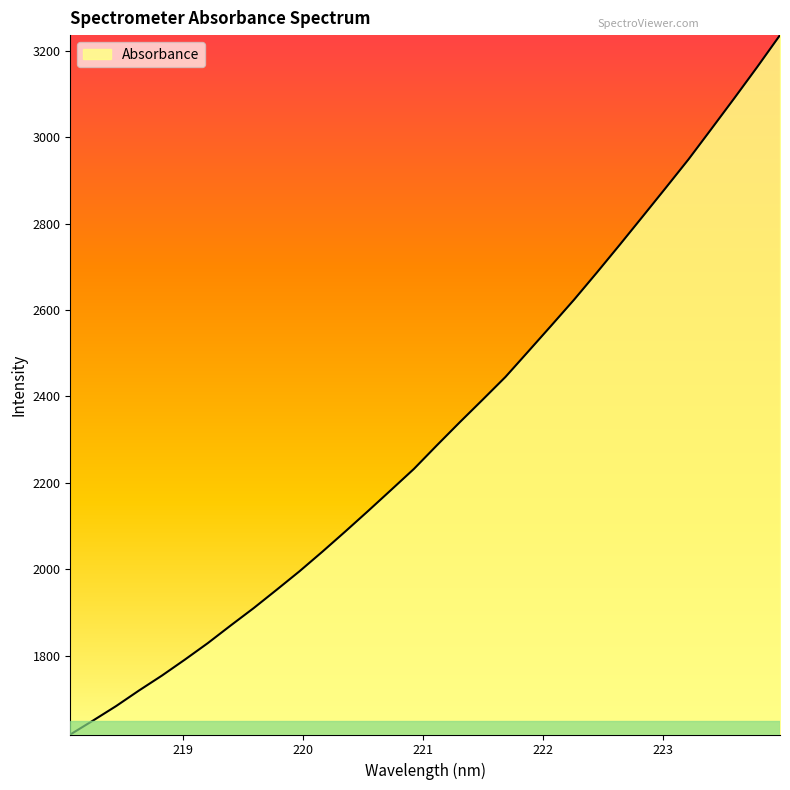

What is the difference between the maximum and minimum values?

1619.4